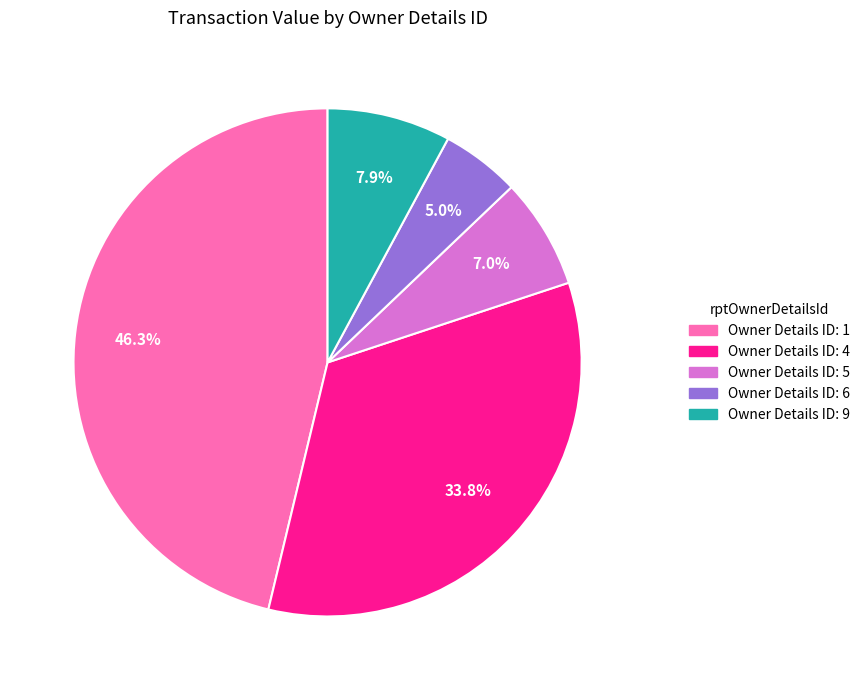

Is there any slice that represents more than half of the pie?

No